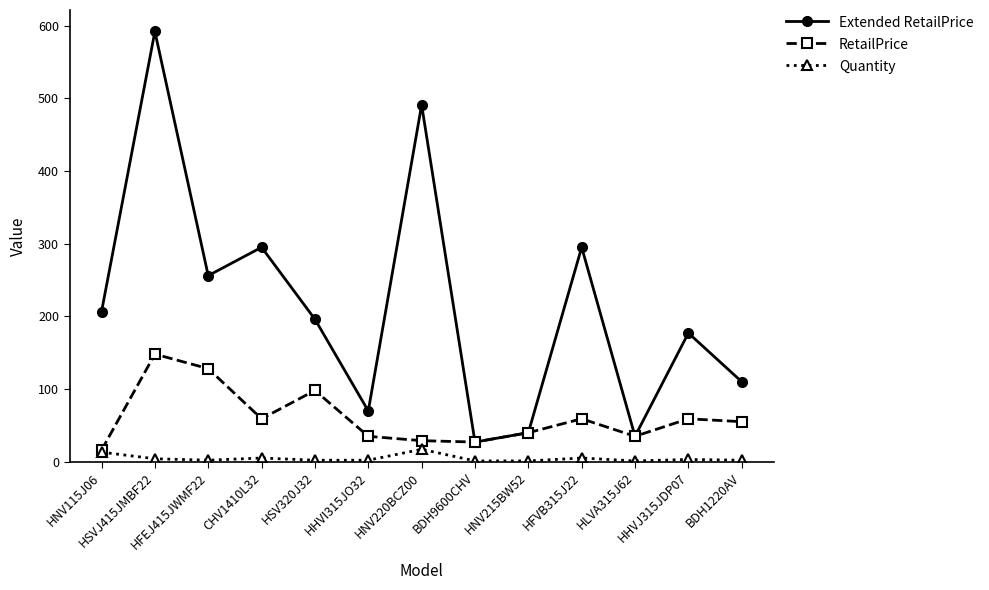

Which series has the widest spread of values?

Extended RetailPrice